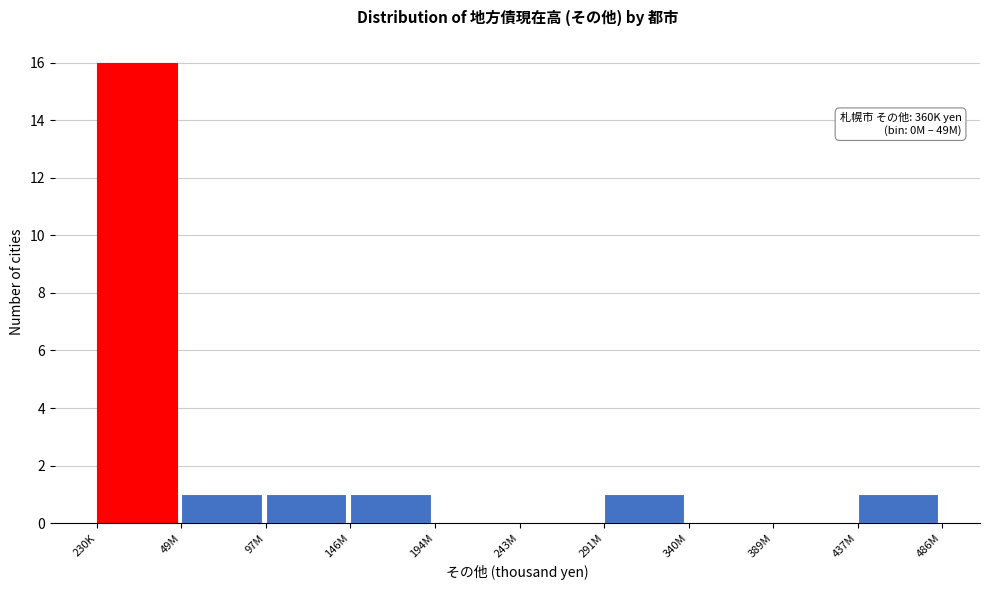

Reading right to left, extract all data points from this chart.

437M=1	389M=0	340M=0	291M=1	243M=0	194M=0	146M=1	97M=1	49M=1	230K=16